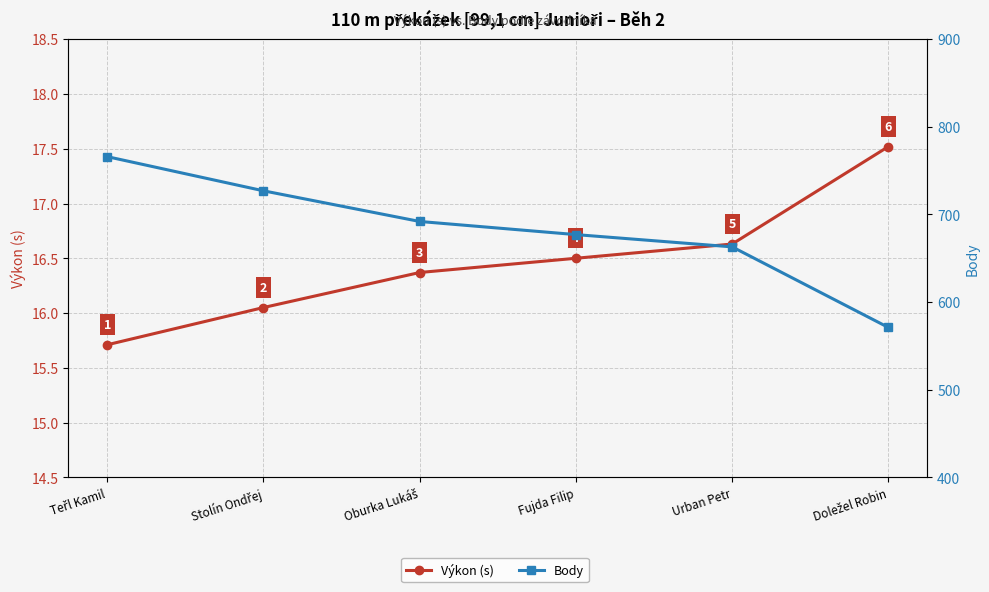

What is the label of the 2nd point from the left?

Stolín Ondřej